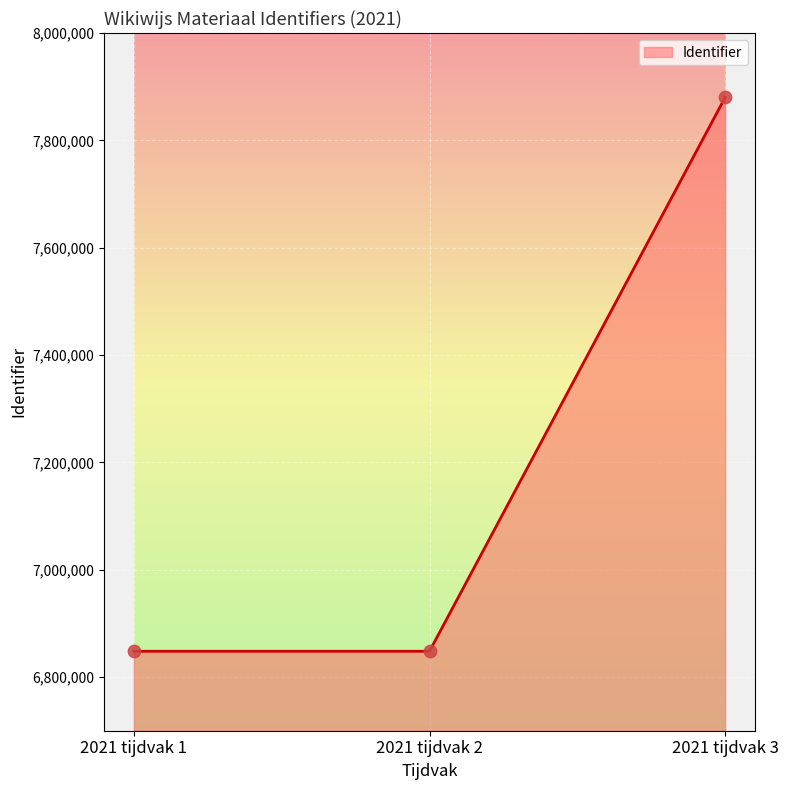

What is the ratio of the value at 2021 tijdvak 2 to the value at 2021 tijdvak 1?

1.0